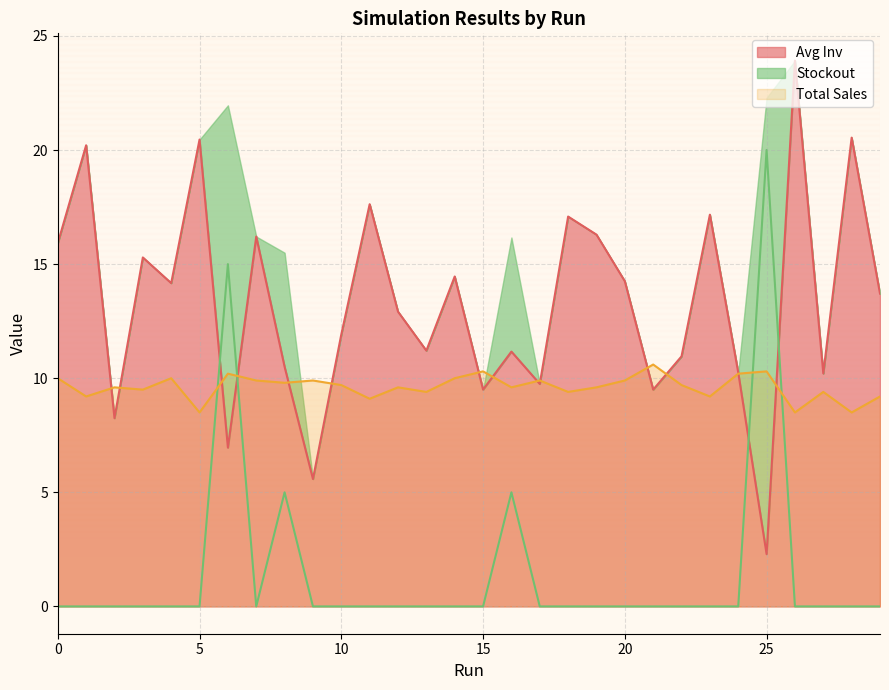

Between 3 and 24, which is larger?

3